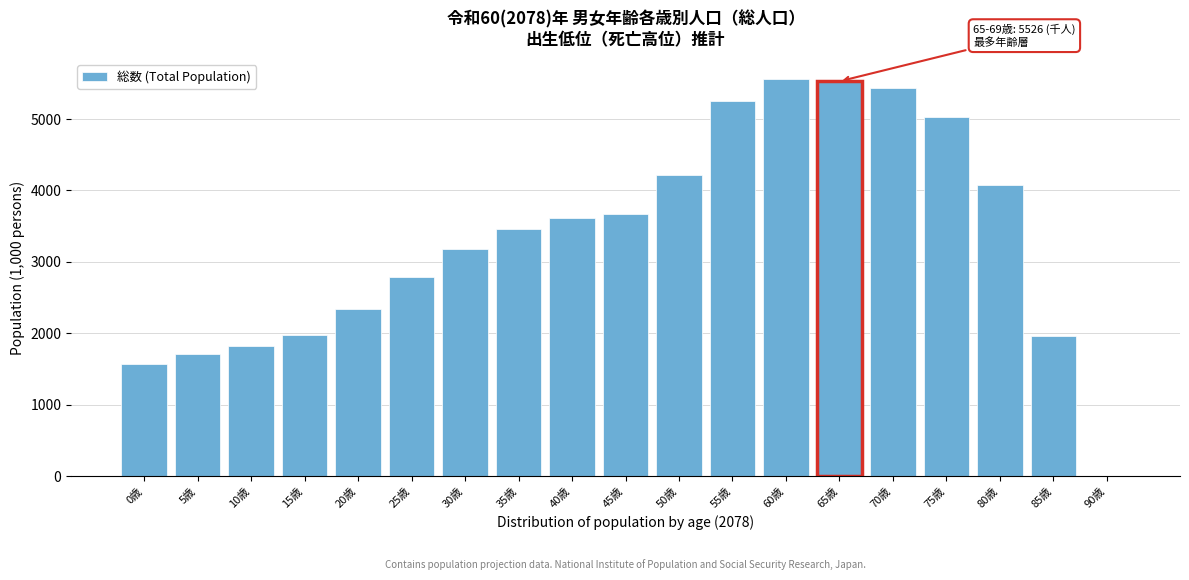

The value at 60歳 is 3530.3. True or false?

False